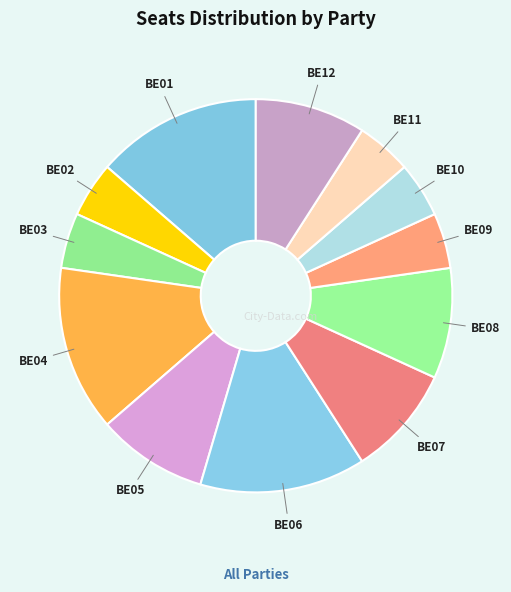

Does BE08 represent more than half of the total?

No